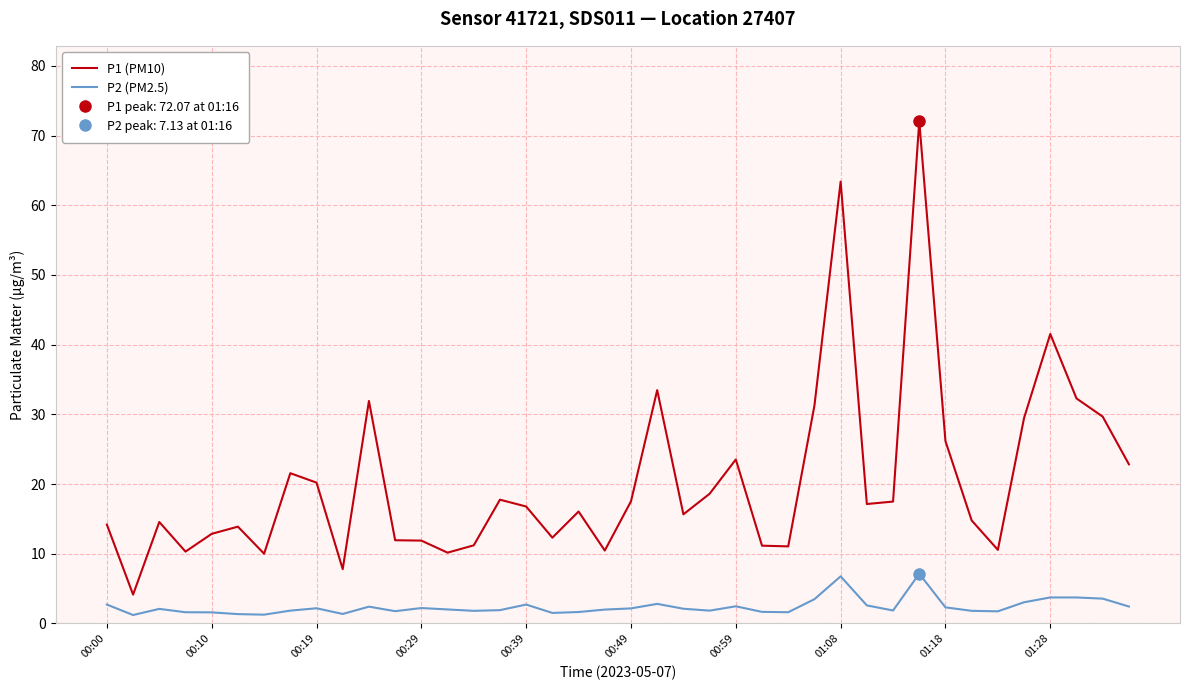

True or false: P1 (PM10) and P2 (PM2.5) intersect in this chart.

False